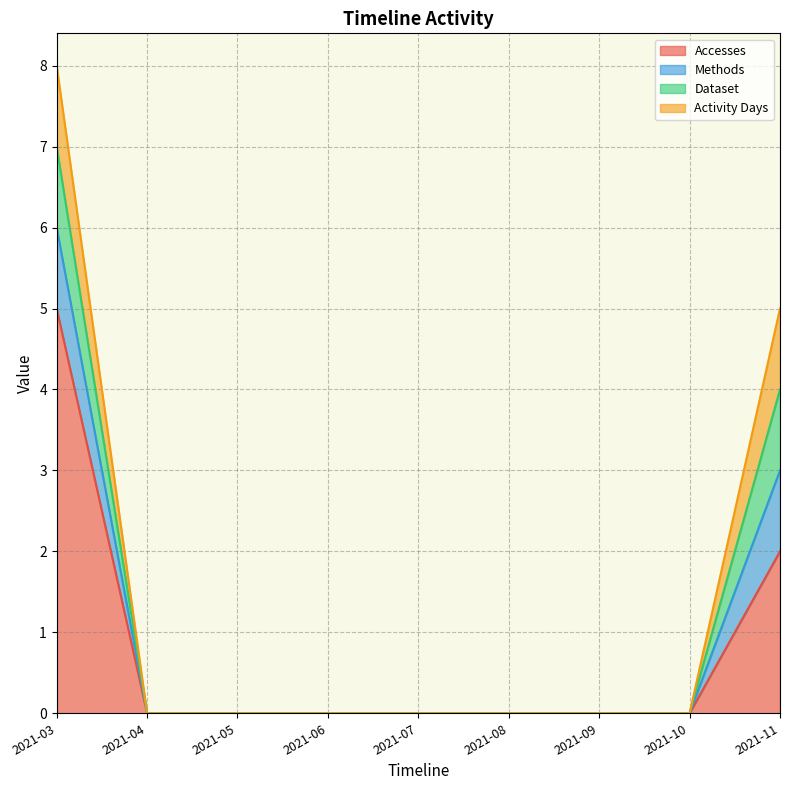

Reading left to right, transcribe all the data shown in this chart.

Accesses: 5	0	0	0	0	0	0	0	2
Methods: 1	0	0	0	0	0	0	0	1
Dataset: 1	0	0	0	0	0	0	0	1
Activity Days: 1	0	0	0	0	0	0	0	1